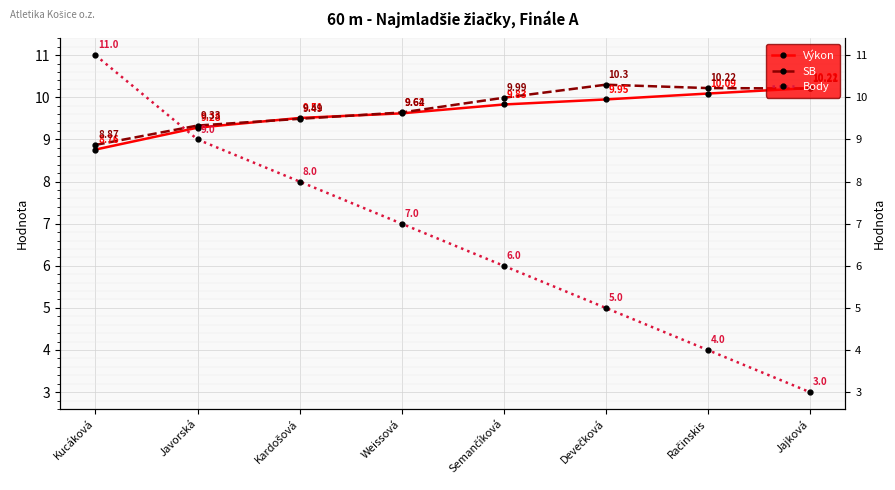

Is this an area chart (filled region under the line)?

No